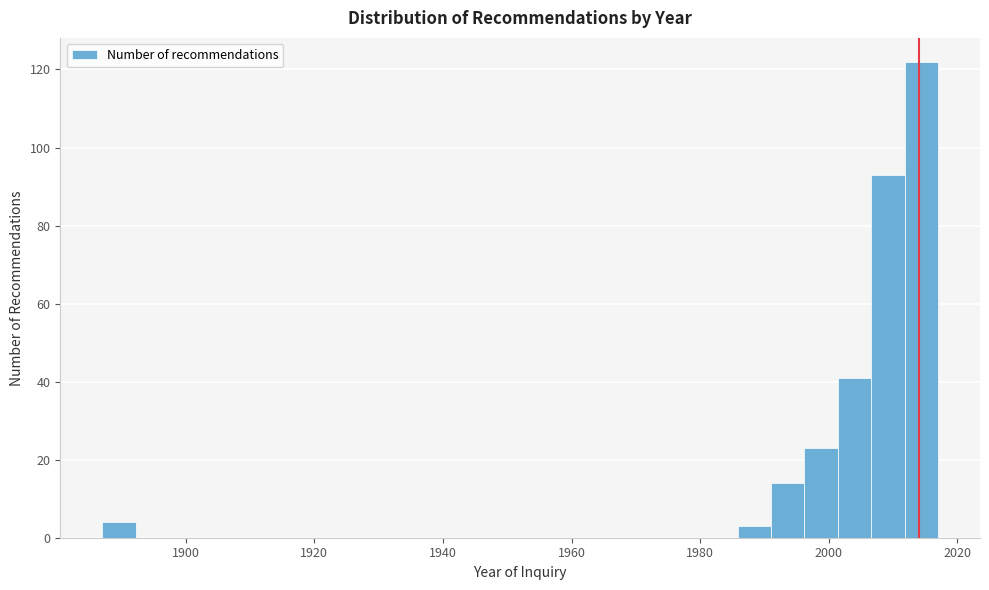

Around what value on the x-axis is the tallest bar? Give the approximate position of its centre, as read against the axis.

2014